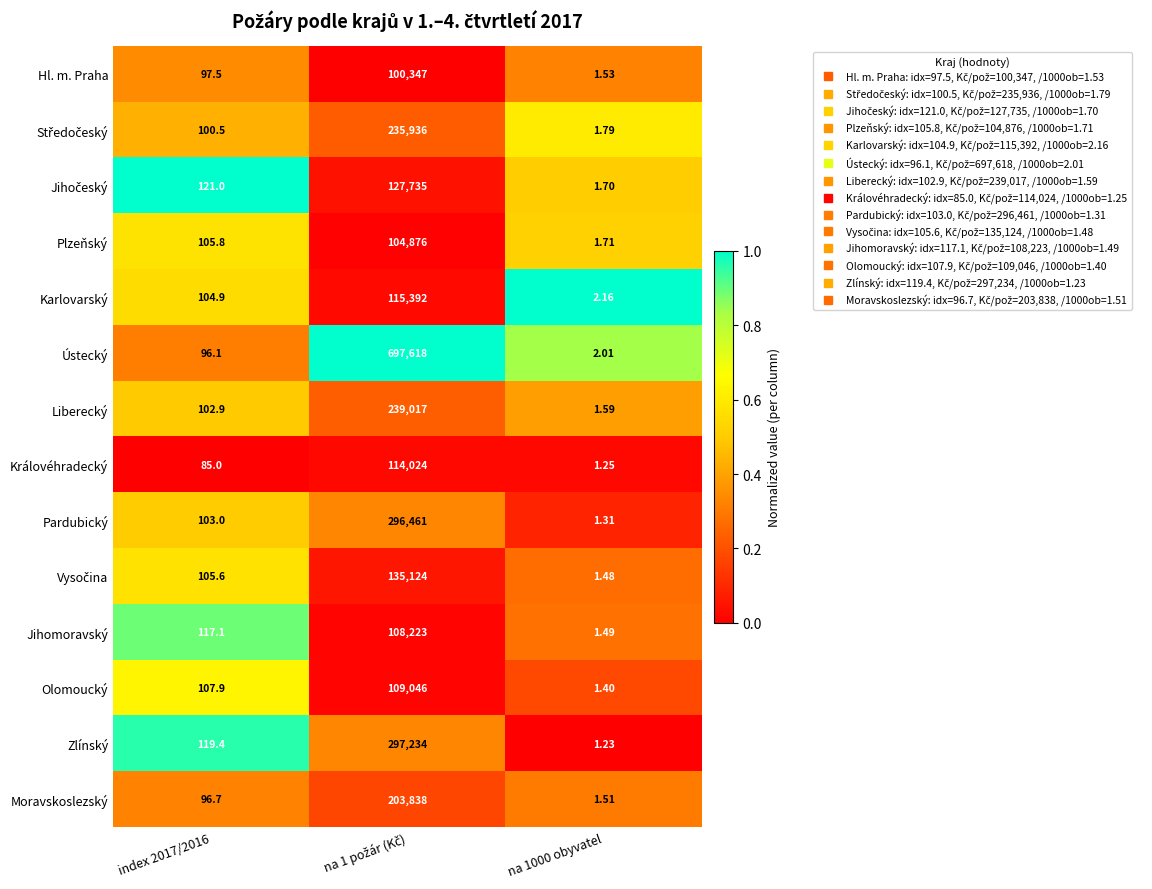

Which series has the largest range (max minus min)?

Ústecký